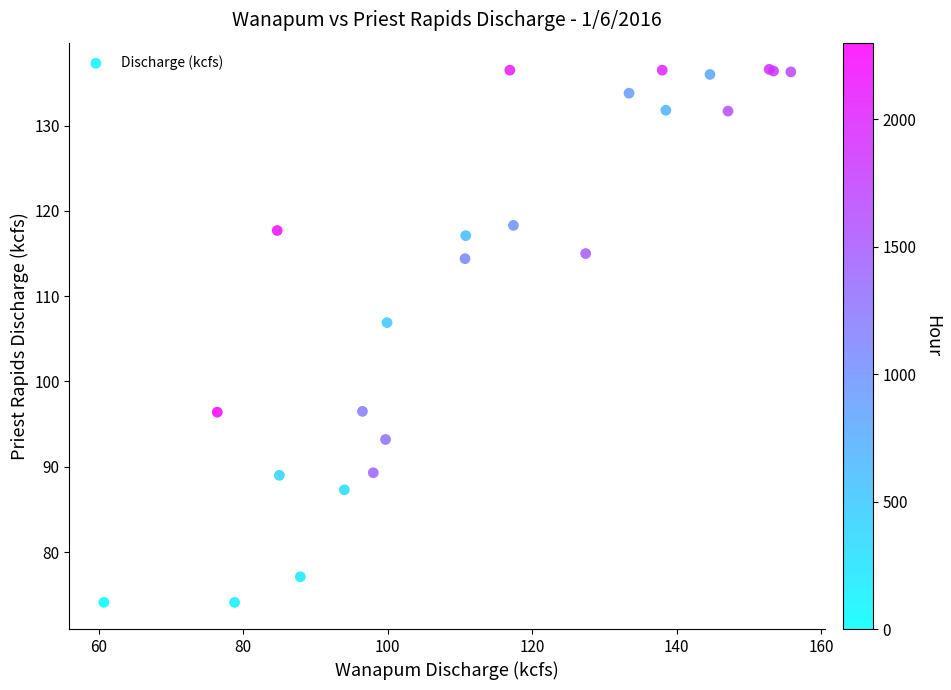

What Y value in the scatter plot is closest to 105?

106.9